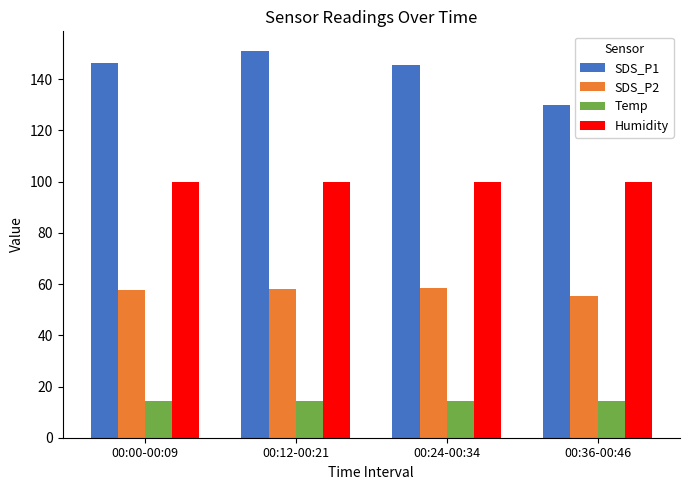

Rank the series at 00:00-00:09 from highest to lowest value.

SDS_P1, Humidity, SDS_P2, Temp